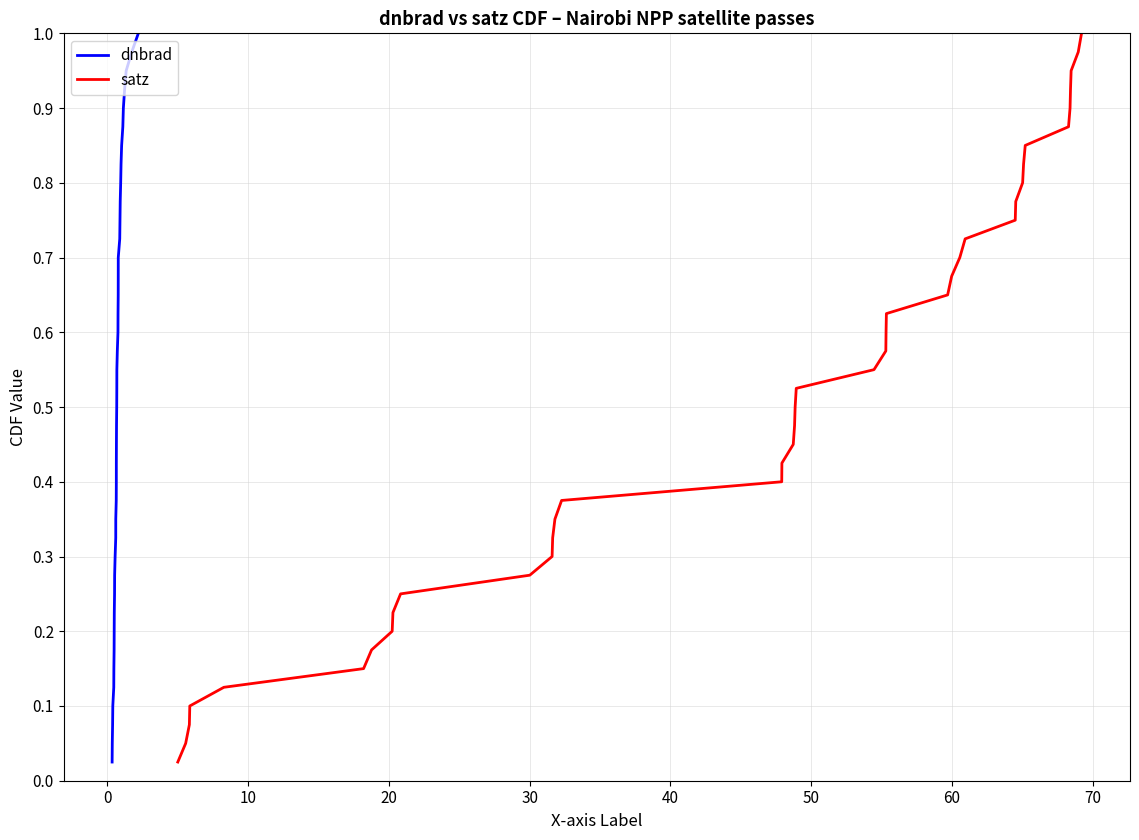

What is the maximum value shown in the chart?

1.0